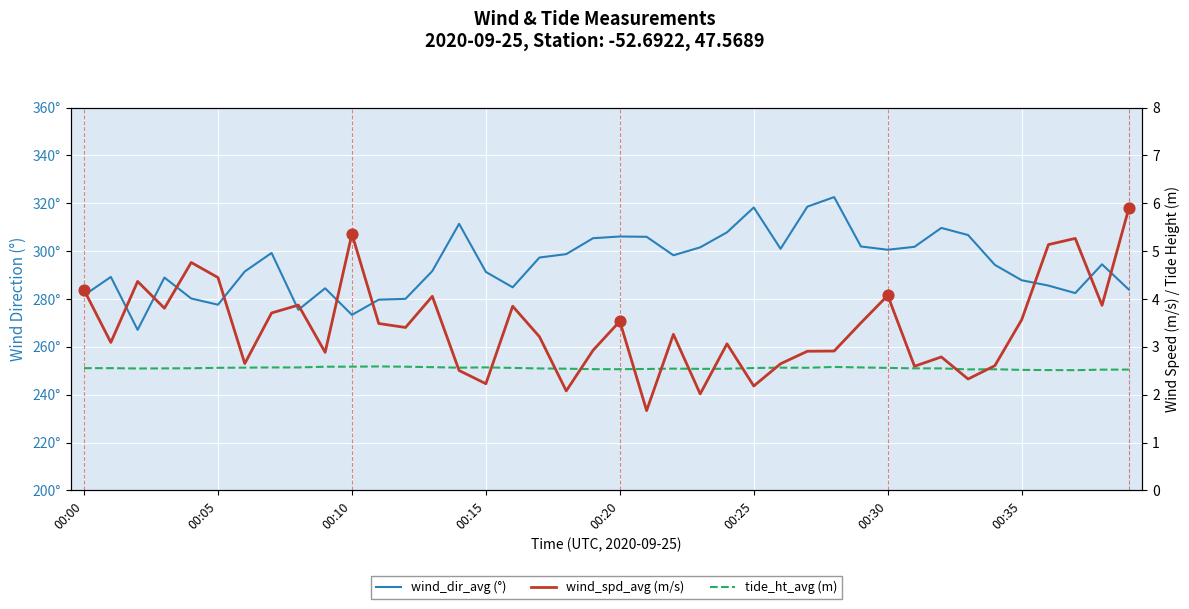

Is the value of wind_dir_avg (°) at 29 greater than the value of tide_ht_avg (m) at 00:05?

Yes